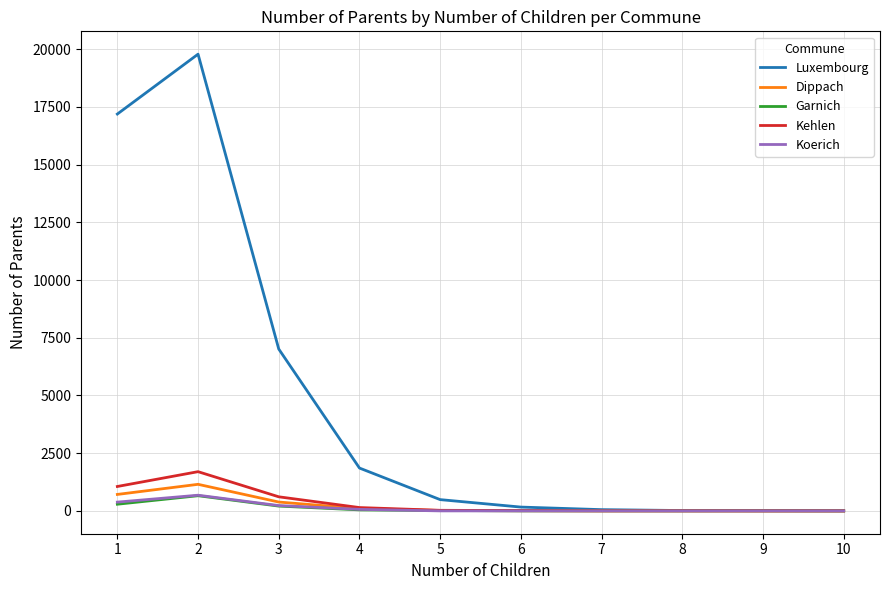

Which series has the largest range (max minus min)?

Luxembourg